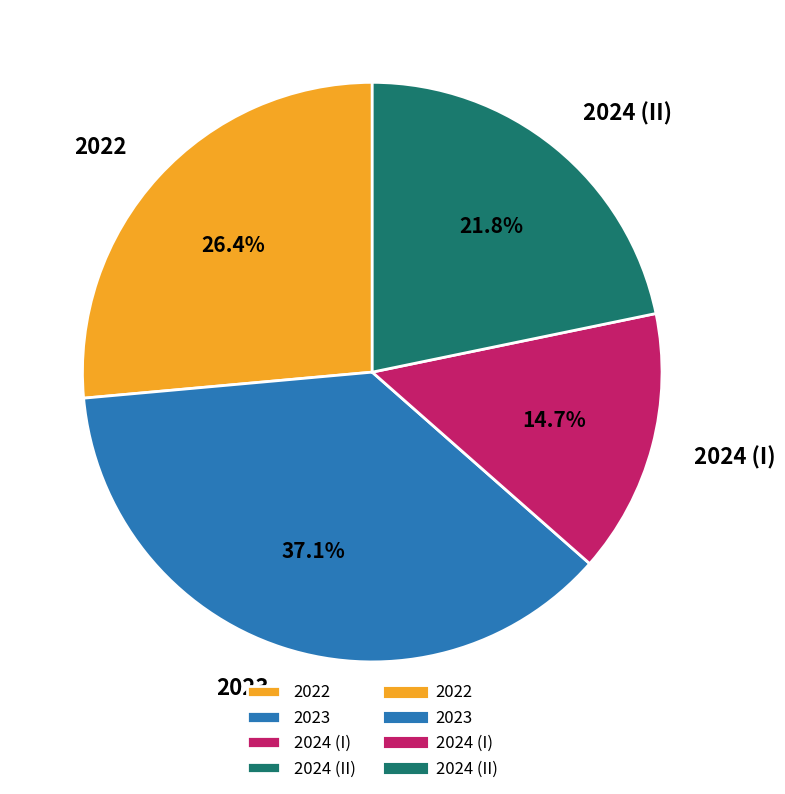

Between 2022 and 2023, which is larger?

2023